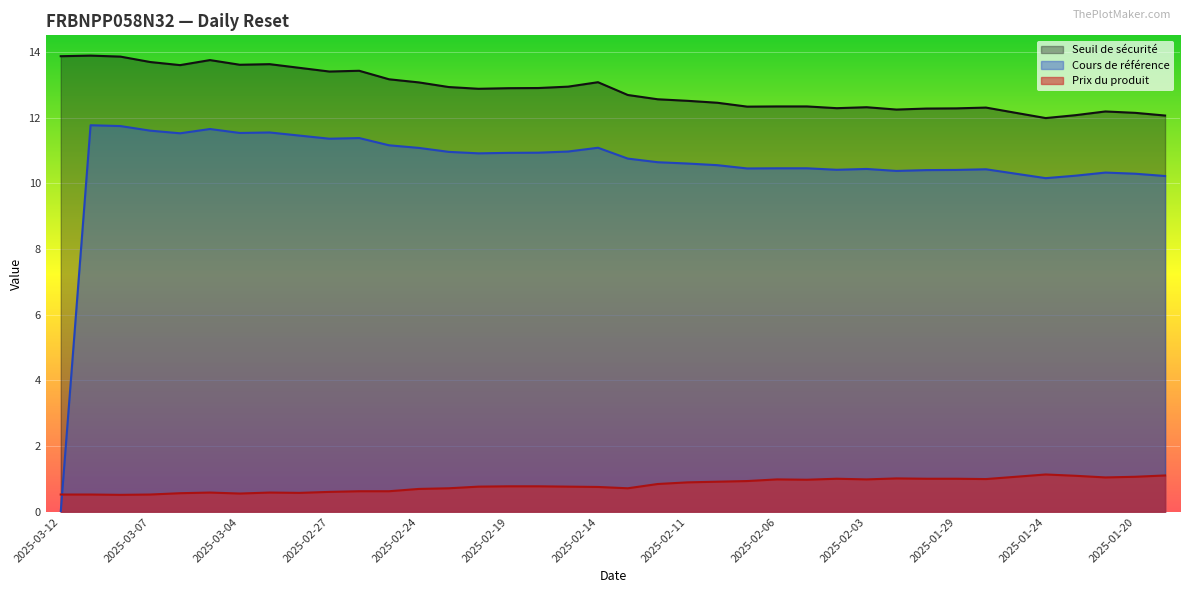

Reading left to right, extract all data points from this chart.

Seuil de sécurité: 13.9	13.9	13.9	13.7	13.6	13.7	13.6	13.6	13.5	13.4	13.4	13.2	13.1	12.9	12.9	12.9	12.9	12.9	13.1	12.7	12.6	12.5	12.4	12.3	12.3	12.3	12.3	12.3	12.2	12.3	12.3	12.3	12.1	12.0	12.1	12.2	12.1	12.1
Cours de référence: 0.0	11.8	11.7	11.6	11.5	11.7	11.5	11.5	11.4	11.4	11.4	11.2	11.1	11.0	10.9	10.9	10.9	11.0	11.1	10.8	10.6	10.6	10.6	10.4	10.5	10.5	10.4	10.4	10.4	10.4	10.4	10.4	10.3	10.2	10.2	10.3	10.3	10.2
Prix du produit: 0.5	0.5	0.5	0.5	0.6	0.6	0.6	0.6	0.6	0.6	0.6	0.6	0.7	0.7	0.8	0.8	0.8	0.8	0.8	0.7	0.8	0.9	0.9	0.9	1.0	1.0	1.0	1.0	1.0	1.0	1.0	1.0	1.1	1.1	1.1	1.1	1.1	1.1